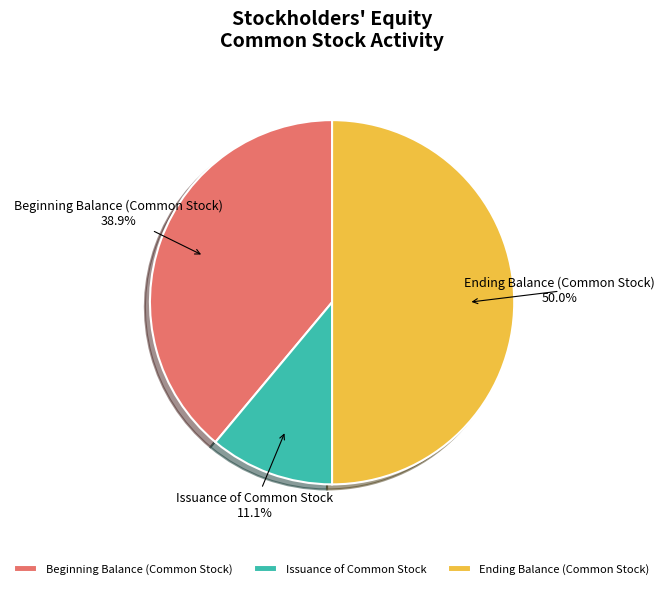

What percentage is NOT represented by Issuance of Common Stock?

88.9%